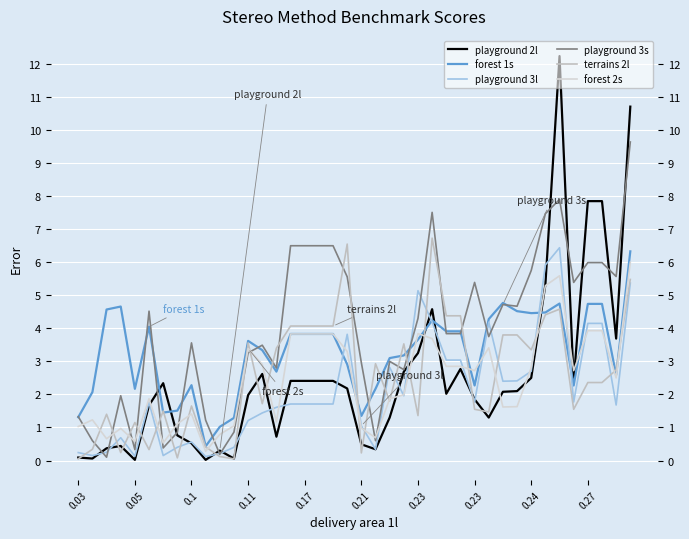

Is the value of playground 3l at 10 greater than the value of forest 1s at 27?

No